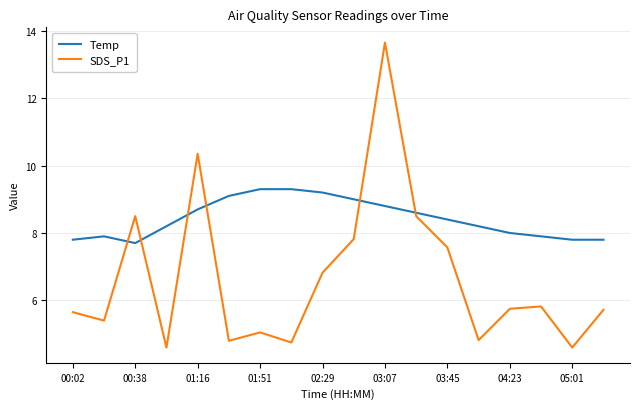

How many categories are shown in the chart?

18